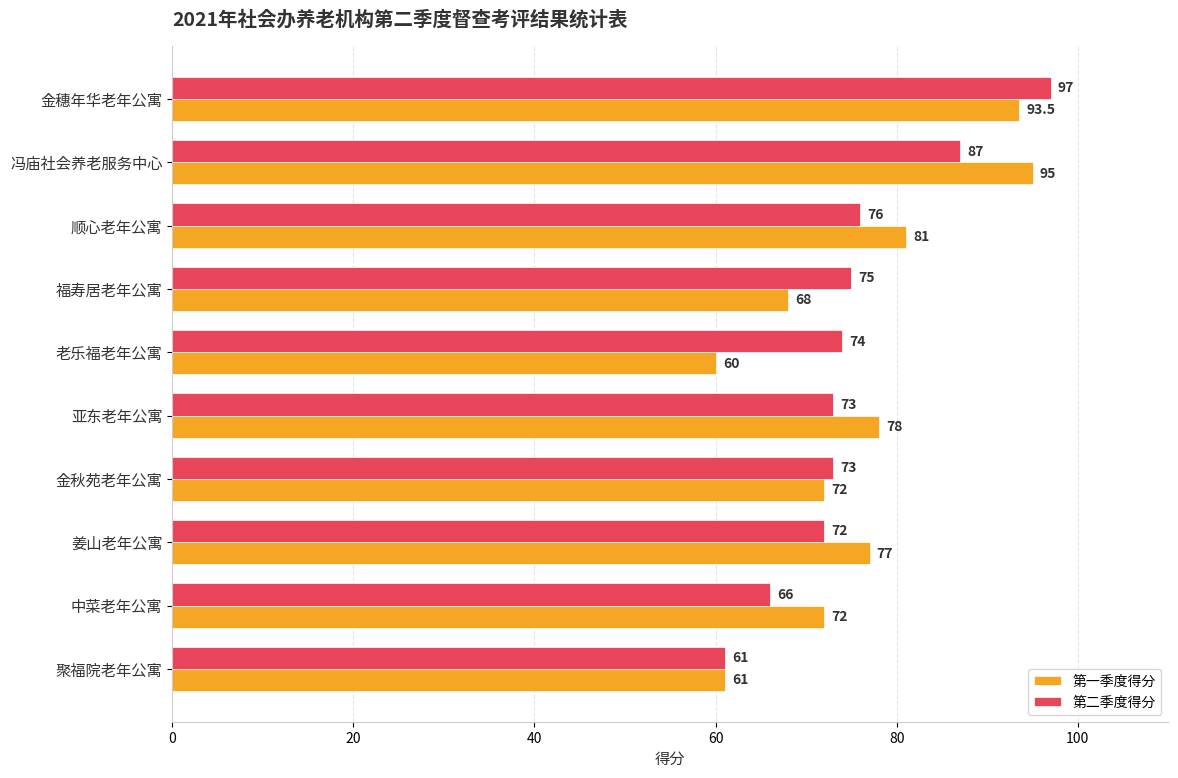

What is the difference between the second highest and minimum values in the 第二季度得分 series?

26.0